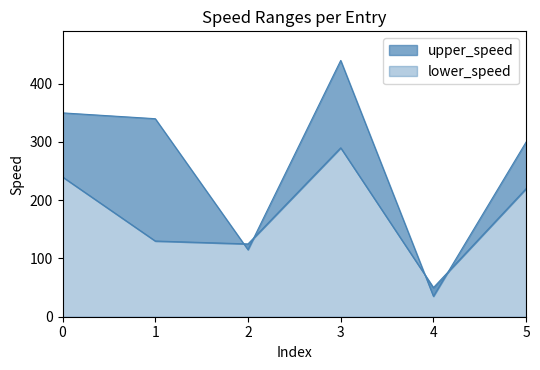

True or false: upper_speed and lower_speed intersect in this chart.

True